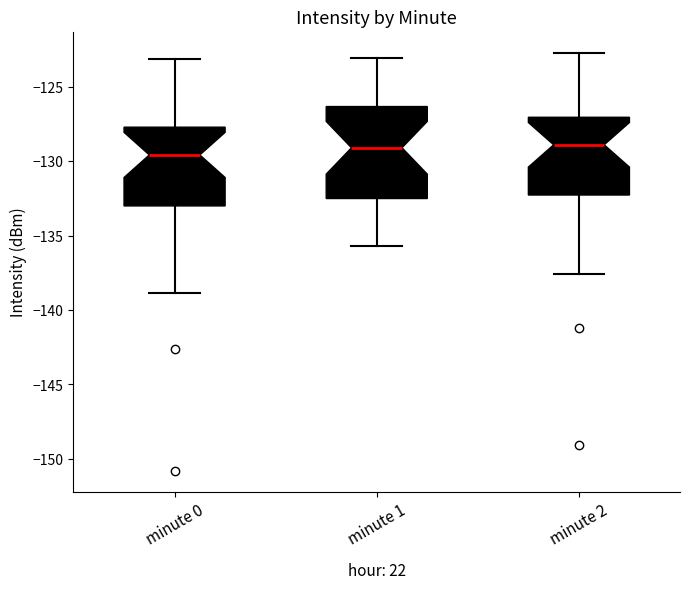

Which box is the tallest, from its lower edge to its upper edge?

minute 1